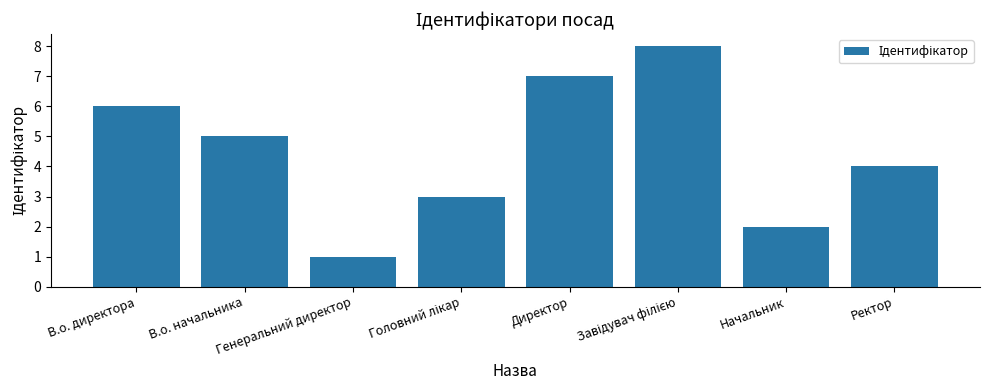

What is the difference between the maximum and minimum values?

7